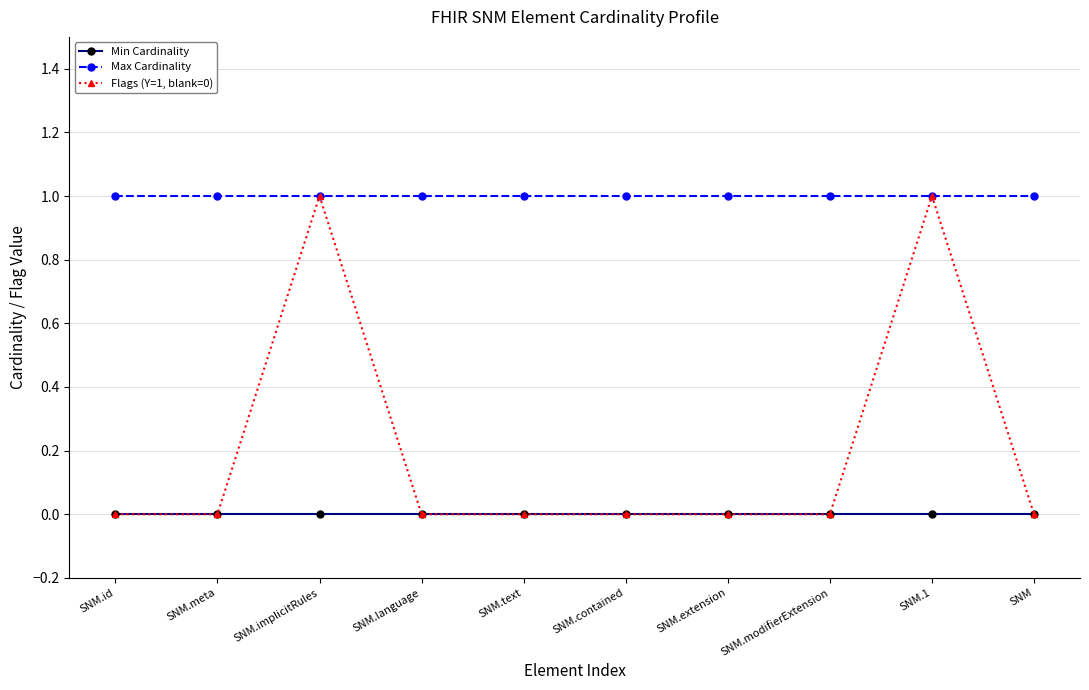

What position from the right is SNM.1?

2